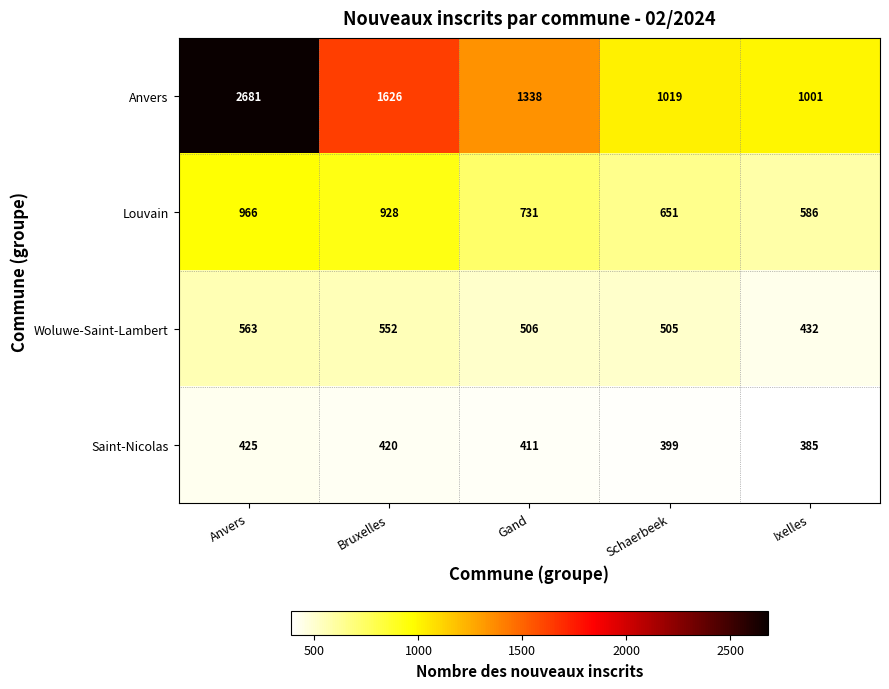

Where is Woluwe-Saint-Lambert nearest to the value 497?

Schaerbeek